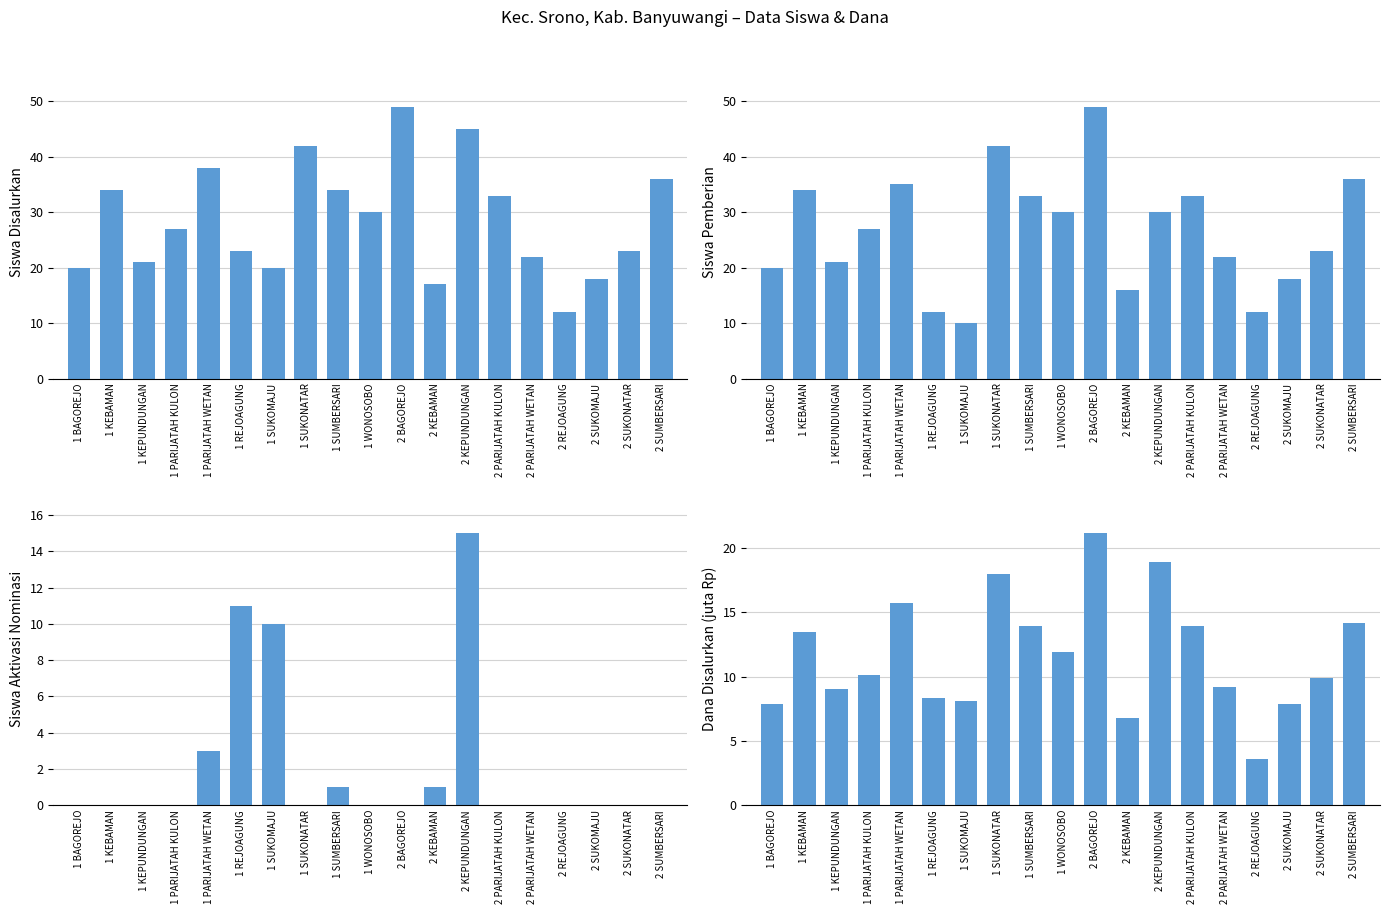

At which label does Siswa Aktivasi Nominasi reach its minimum?

1 BAGOREJO